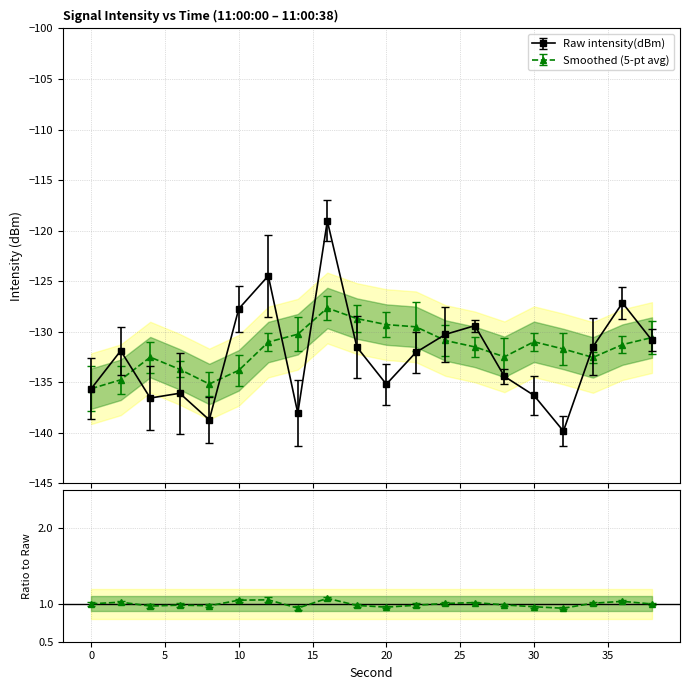

What is the difference between the second highest and minimum values in the Raw intensity(dBm) series?

15.4